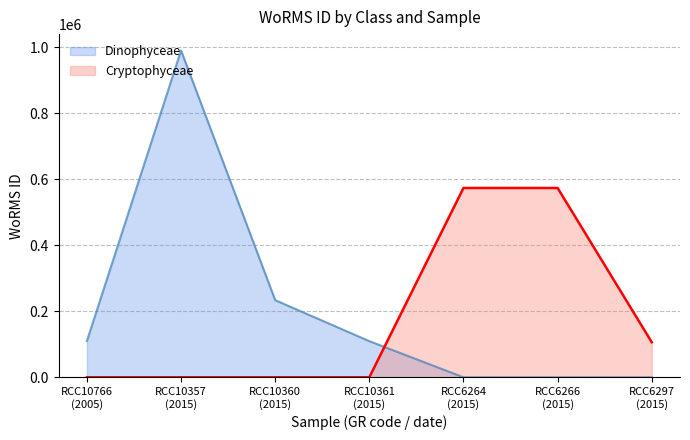

Which series has the largest total across all categories?

Dinophyceae